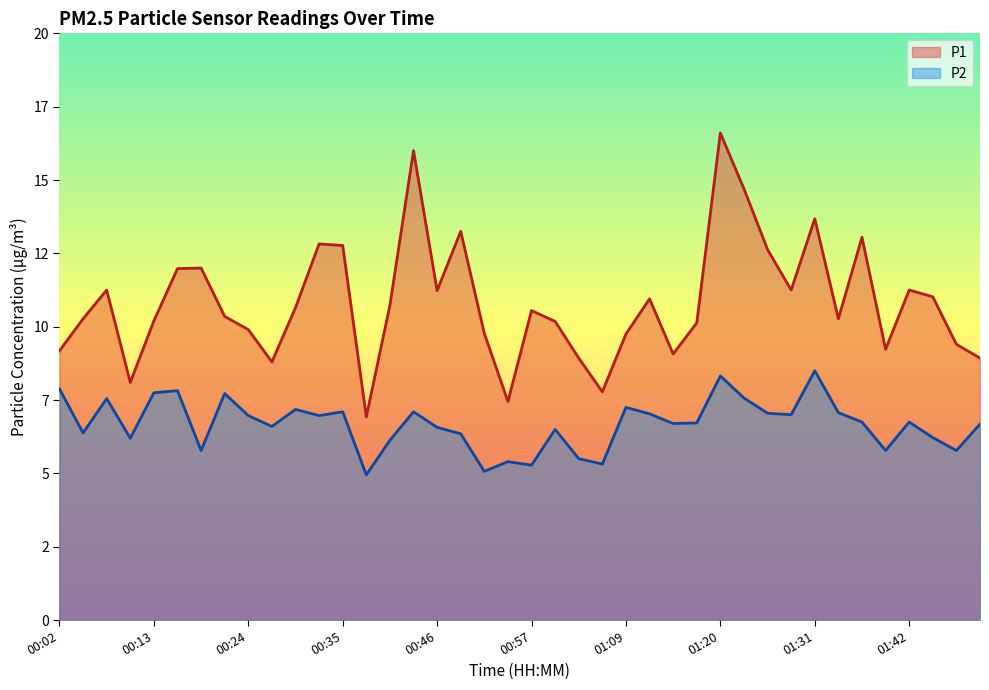

Which series has the largest total across all categories?

P1